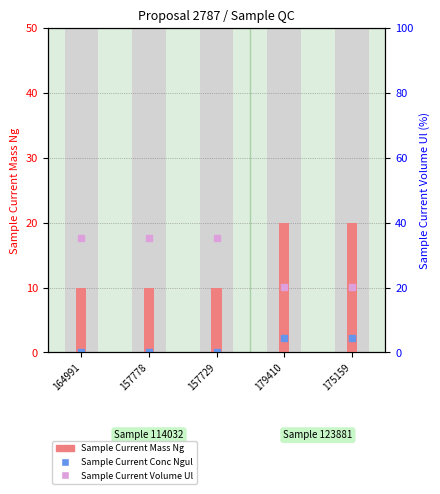

Is the value of Sample Current Mass Ng at 157778 greater than the value of Sample Current Volume Ul at 157729?

No